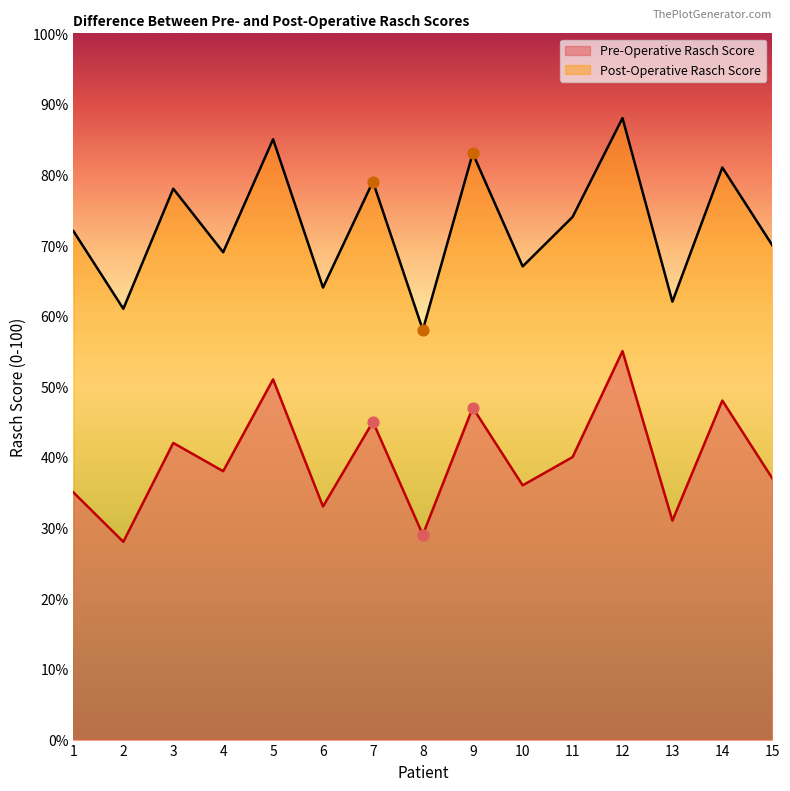

At which category is the sum across all series the highest?

12